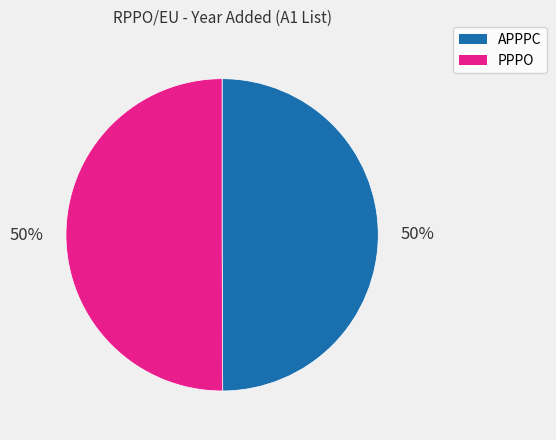

How many segments does this pie chart have?

2